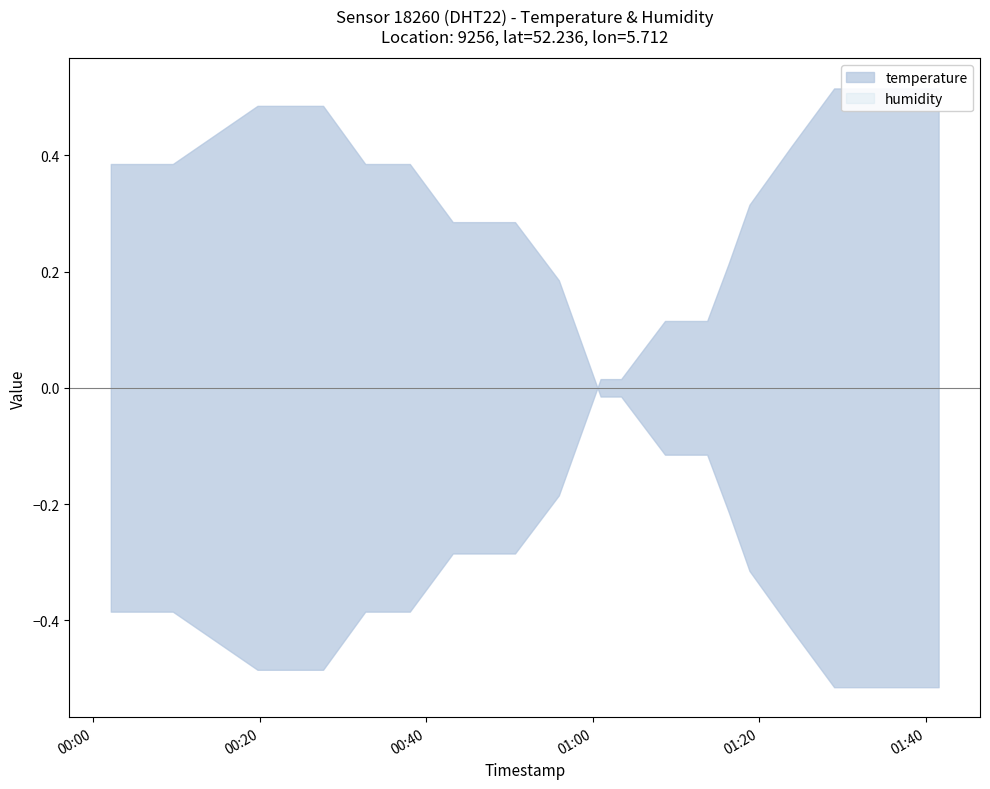

What is the difference between the maximum and minimum values in the temperature series?

1.0